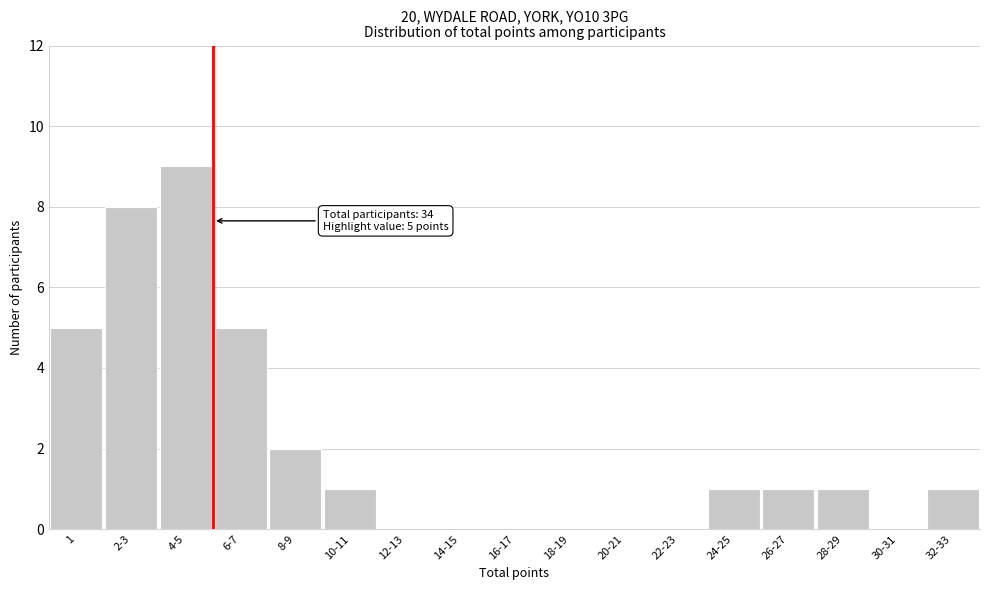

Reading right to left, transcribe all the data shown in this chart.

32-33=1	30-31=0	28-29=1	26-27=1	24-25=1	22-23=0	20-21=0	18-19=0	16-17=0	14-15=0	12-13=0	10-11=1	8-9=2	6-7=5	4-5=9	2-3=8	1=5